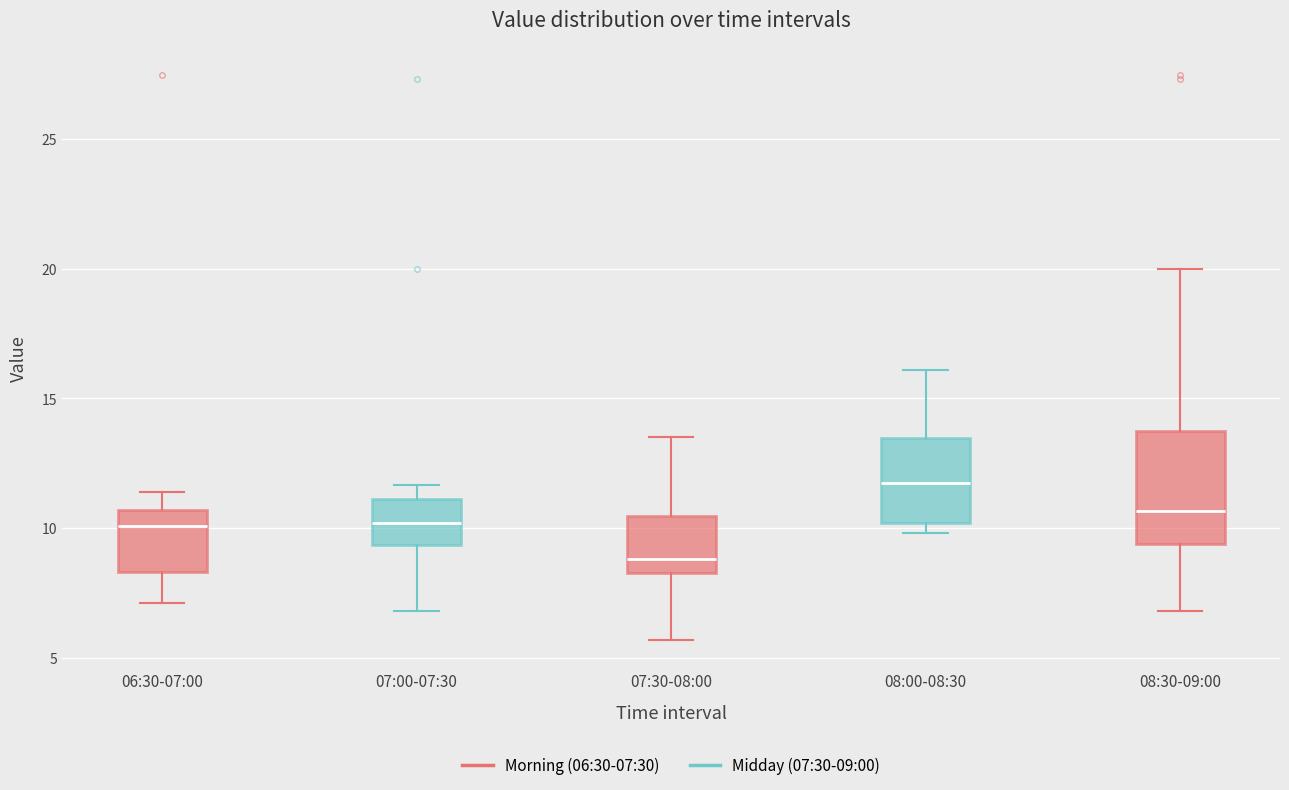

Which box has the lowest median line?

07:30-08:00